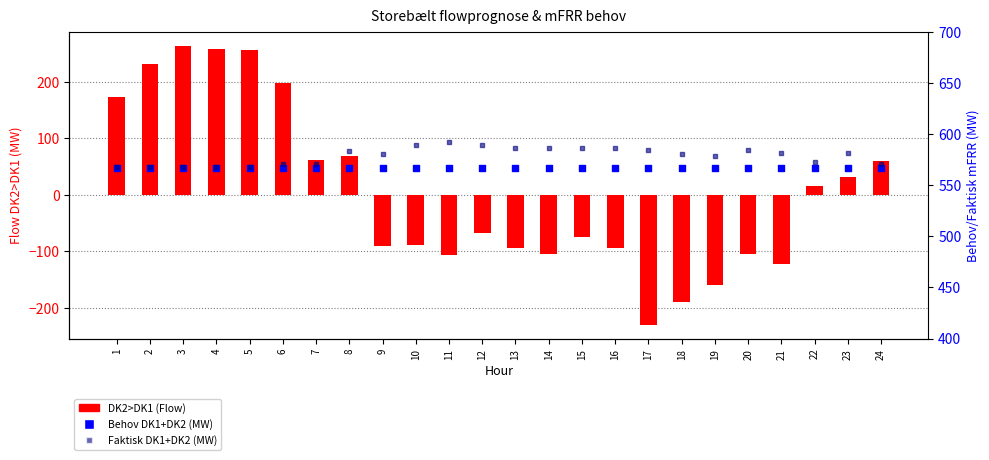

Which series contains the highest Y value?

Faktisk DK1+DK2